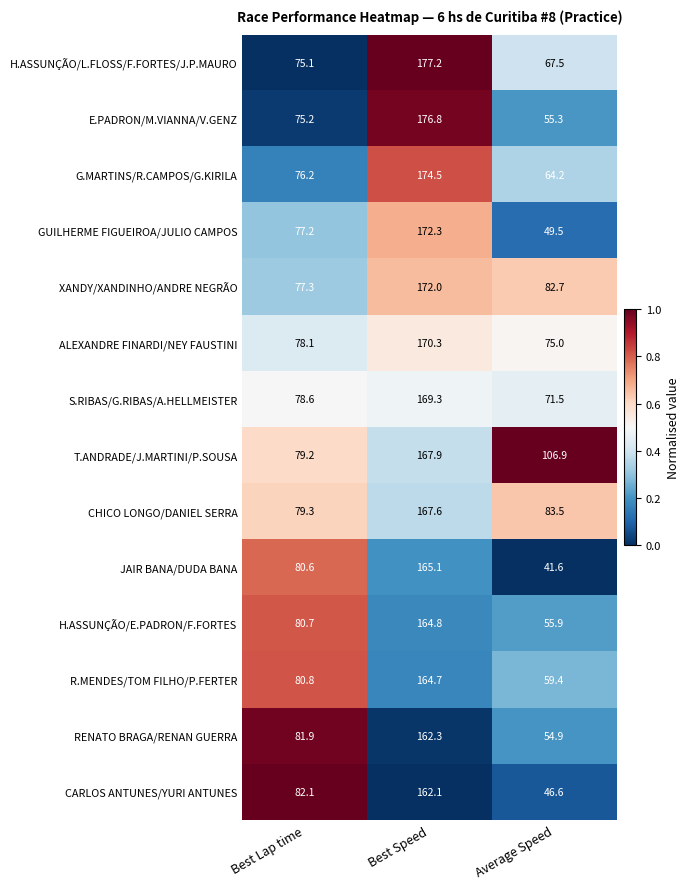

Which category has the highest value across all series?

Best Speed